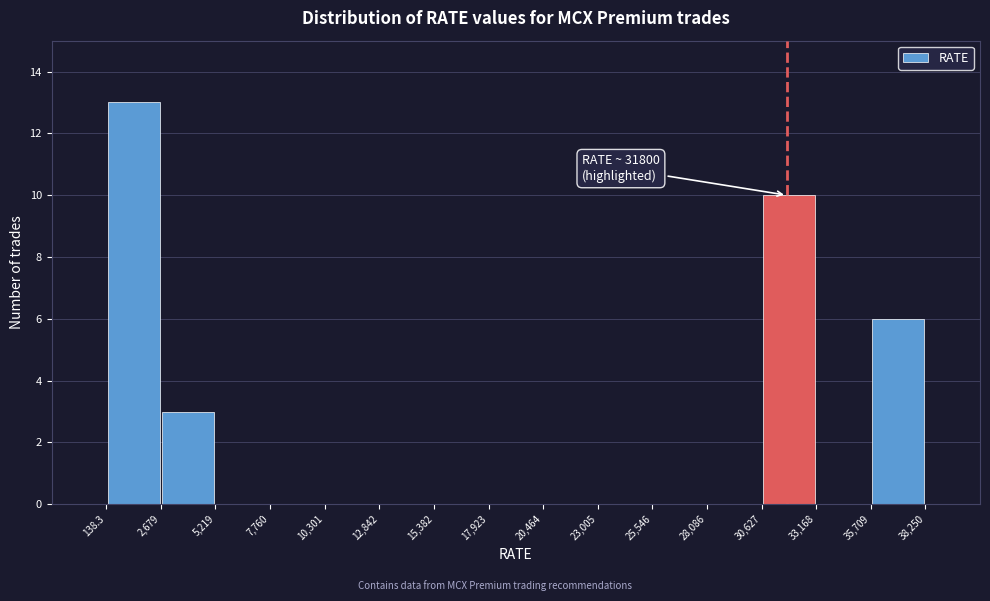

Which range on the x-axis has the tallest bar?

138.3 to 2,679